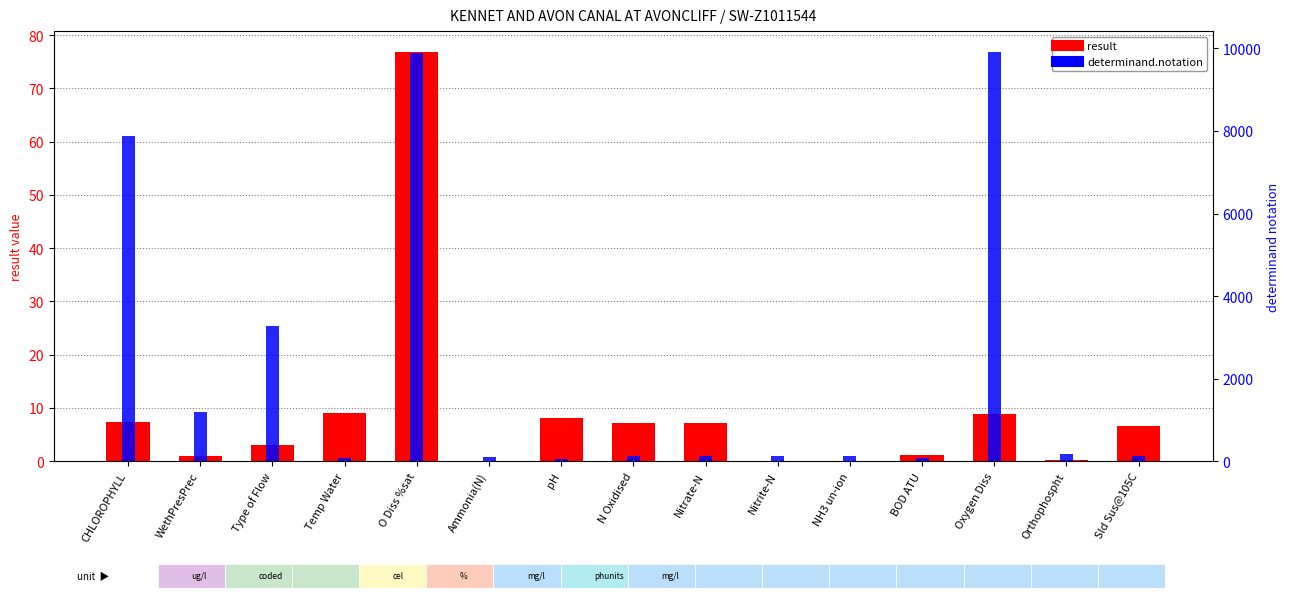

What is the difference between the result values at N Oxidised and Temp Water?

1.9